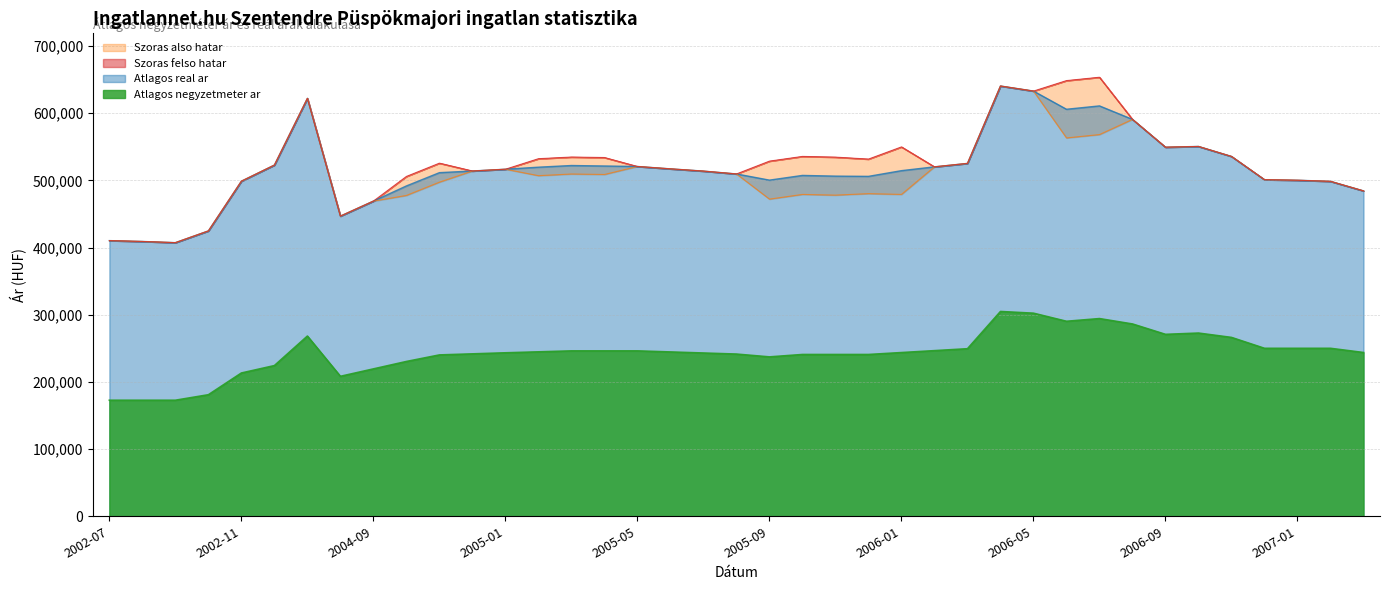

True or false: Atlagos negyzetmeter ar and Szoras also hatar intersect in this chart.

False